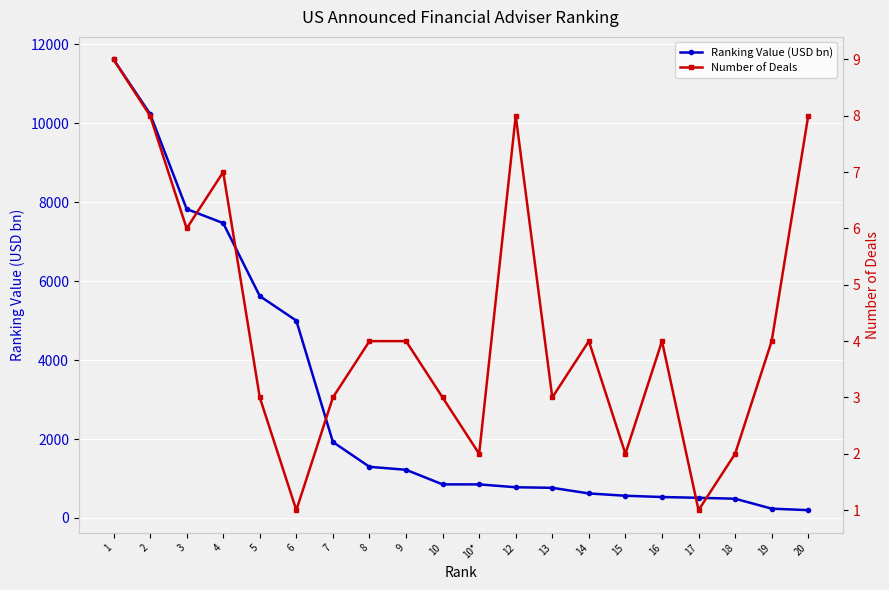

List the series in order of their overall mean, lowest first.

Number of Deals, Ranking Value (USD bn)